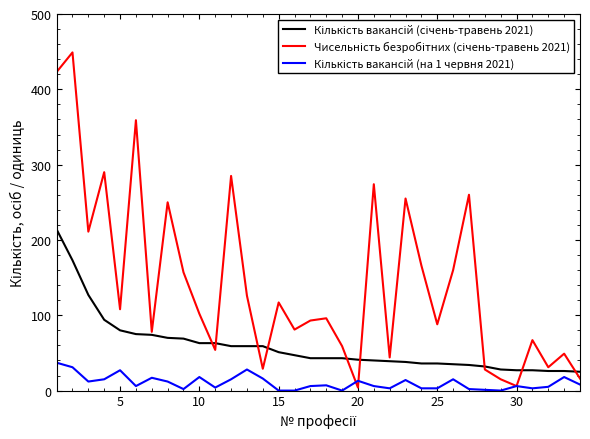

What is the greatest value displayed?

449